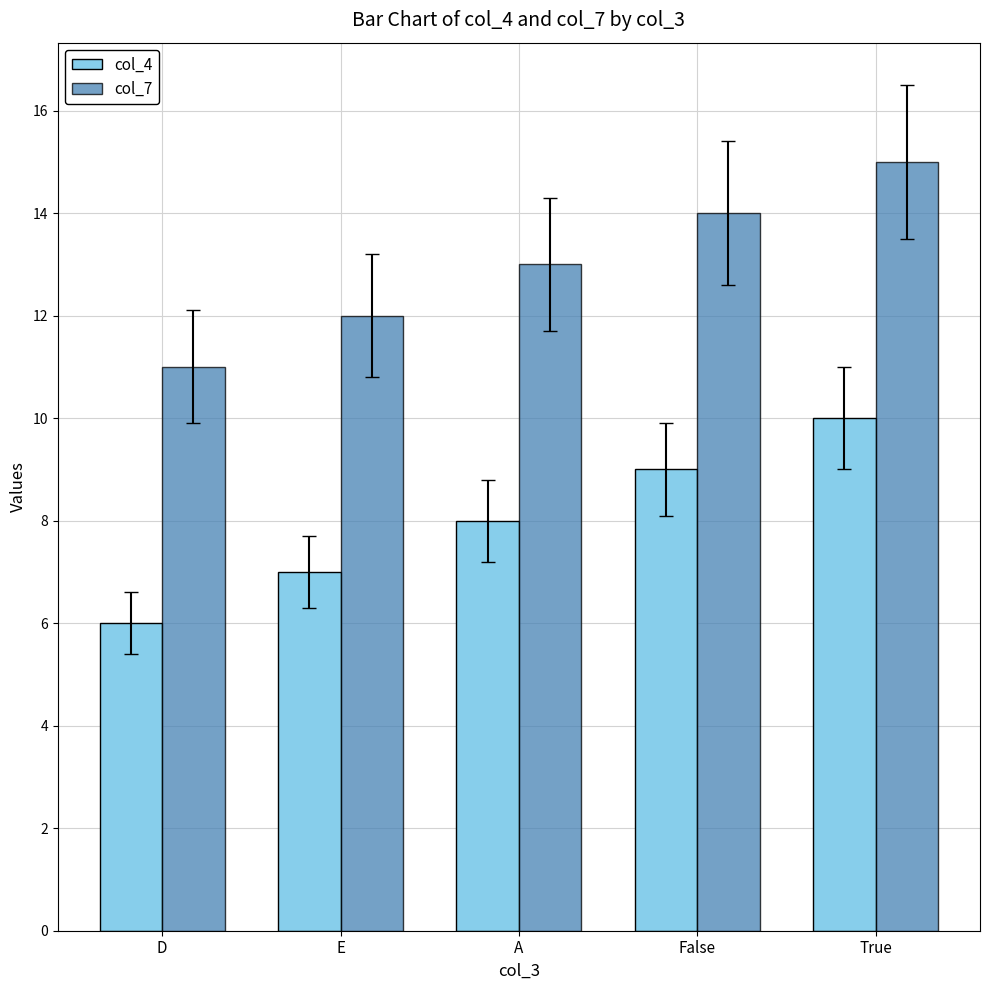

The value of col_4 at False is 14. True or false?

False